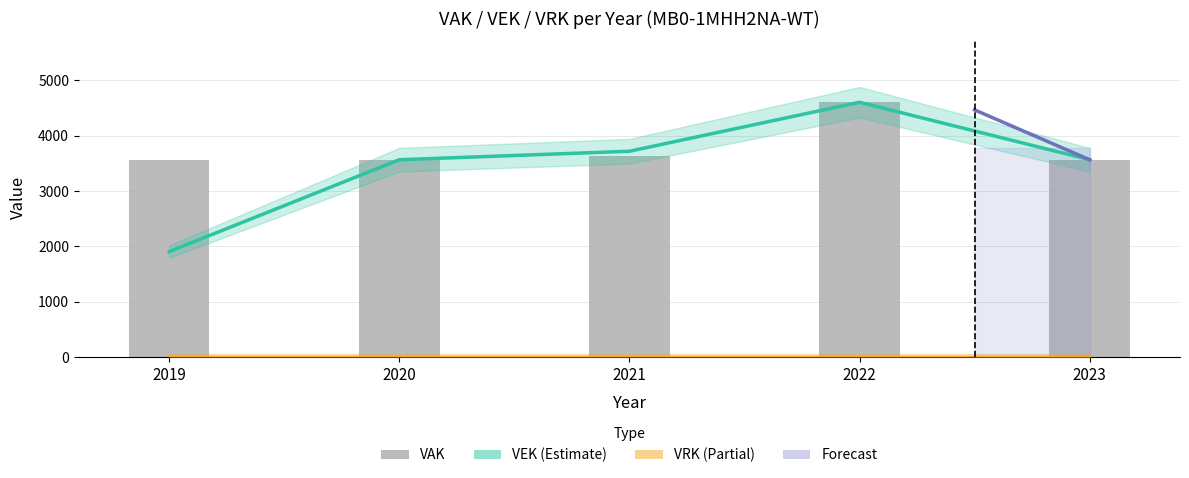

What is the sum of the values at 2021 and 2020?

7281